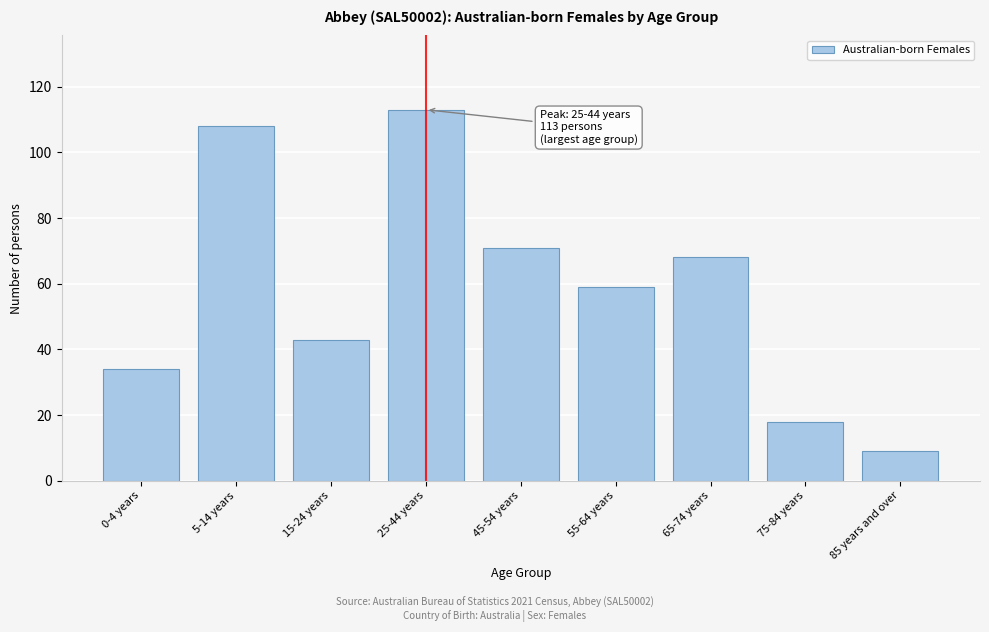

Reading left to right, list all the values displayed in this chart.

0-4 years=34	5-14 years=108	15-24 years=43	25-44 years=113	45-54 years=71	55-64 years=59	65-74 years=68	75-84 years=18	85 years and over=9